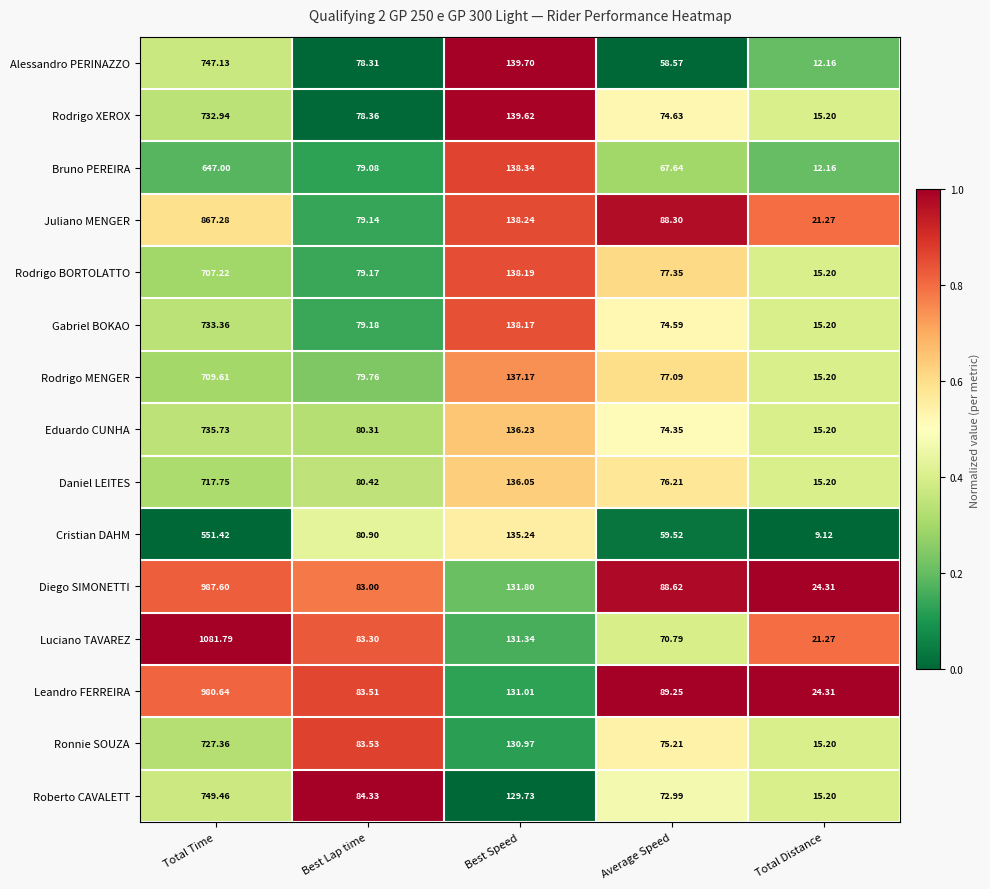

Which category has the highest value across all series?

Total Time